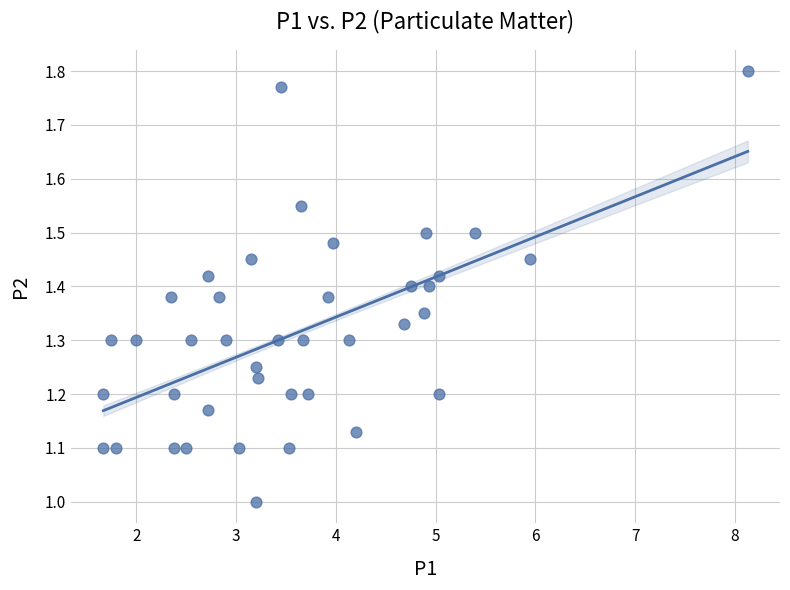

What is the range of Y values (max minus min)?

0.8